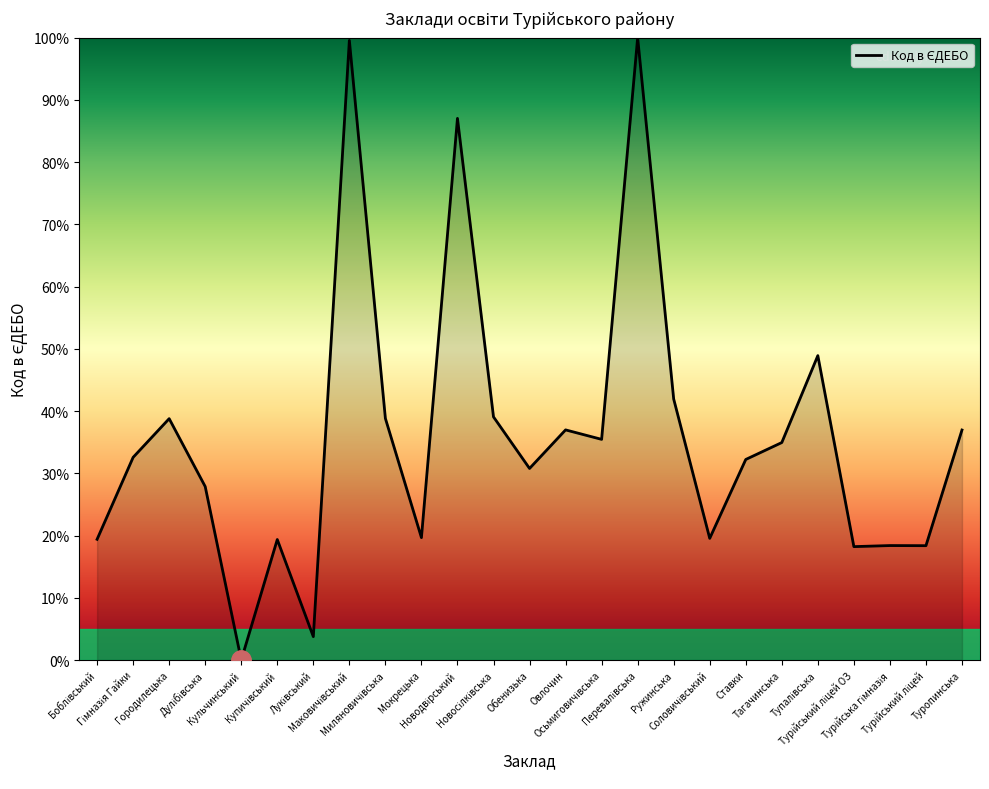

What is the difference between the maximum and minimum values?

100.0